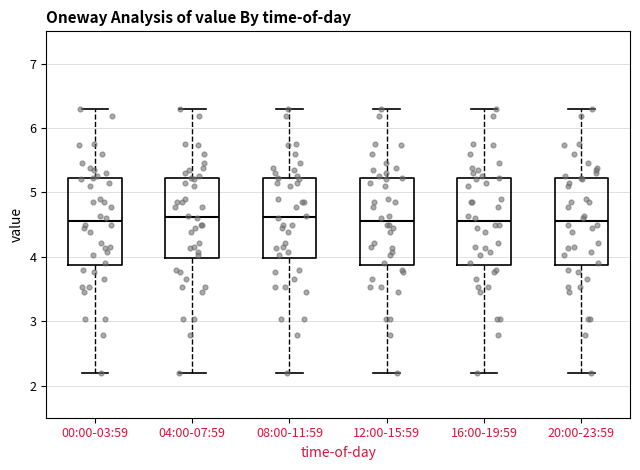

Reading left to right, transcribe this box plot: for each box, give where its median line is, the range the box spans, and where its two whiskers end, as read against the y-axis. The values are not printed on the chart, so give them approximately, as read against the axis.

00:00-03:59: median 4.6, box 3.9 to 5.2, whiskers 2.2 to 6.3
04:00-07:59: median 4.6, box 4.0 to 5.2, whiskers 2.2 to 6.3
08:00-11:59: median 4.6, box 4.0 to 5.2, whiskers 2.2 to 6.3
12:00-15:59: median 4.6, box 3.9 to 5.2, whiskers 2.2 to 6.3
16:00-19:59: median 4.6, box 3.9 to 5.2, whiskers 2.2 to 6.3
20:00-23:59: median 4.6, box 3.9 to 5.2, whiskers 2.2 to 6.3